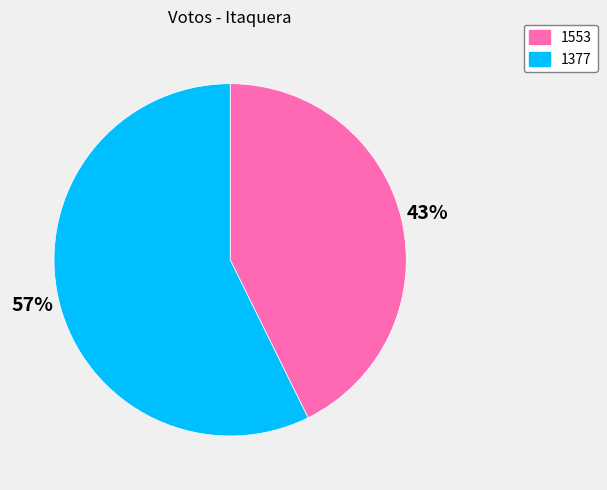

To the nearest percent, what is the combined percentage of 1377 and 1553?

100%